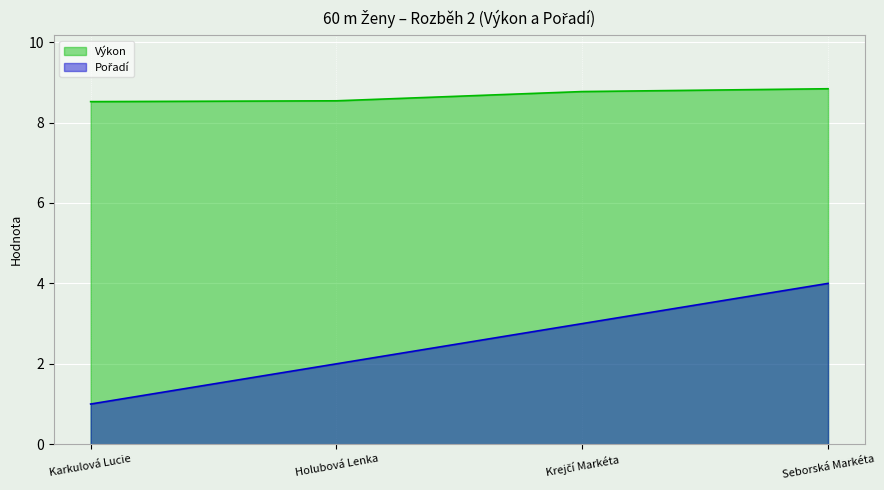

Which series has the widest spread of values?

Pořadí